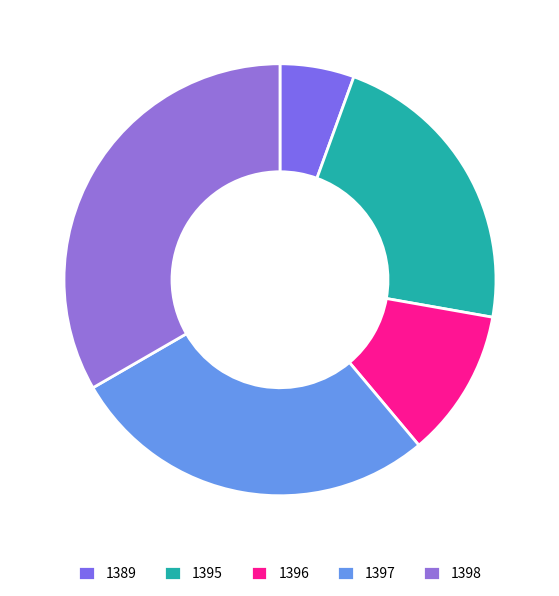

Count the number of slices in the pie.

5